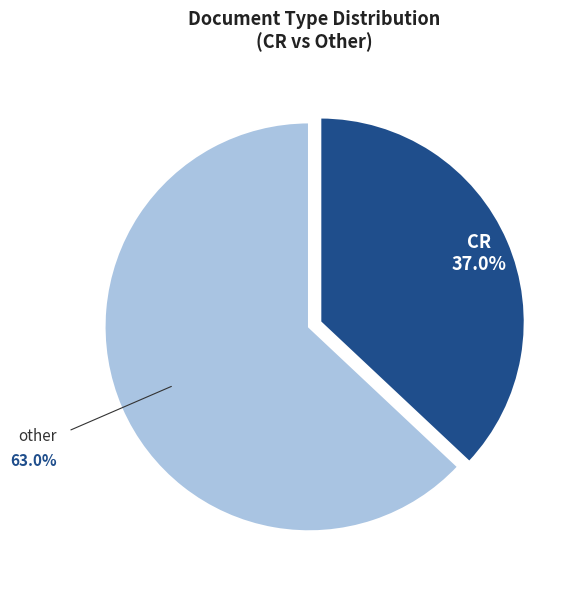

To the nearest percent, what is the average slice percentage?

50%